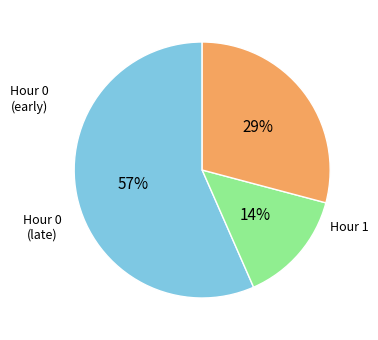

To the nearest percent, what is the average slice percentage?

33%